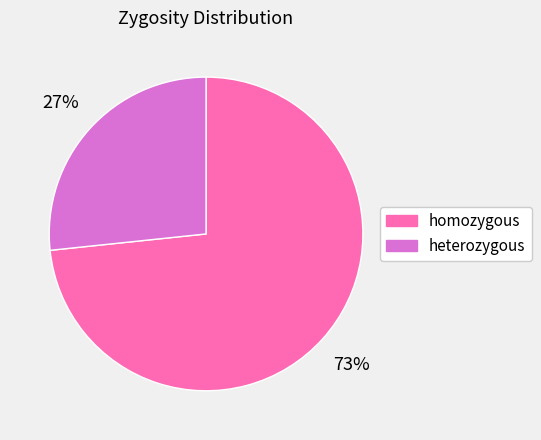

Rank the categories by value from lowest to highest.

heterozygous, homozygous